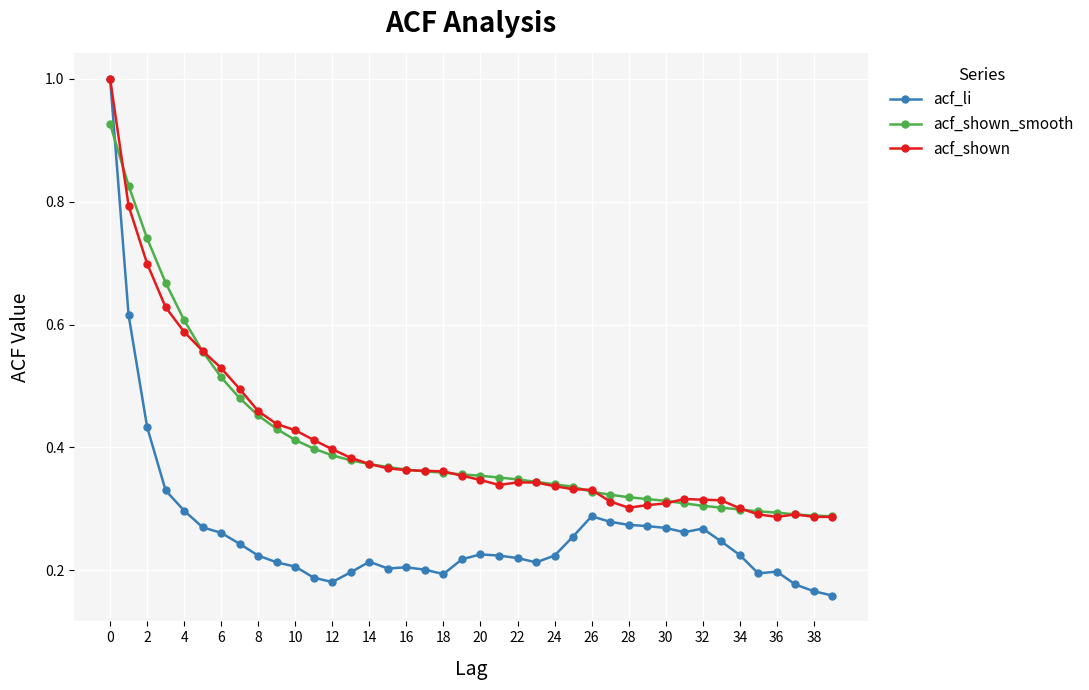

Which series ends up on top after the final intersection of acf_shown_smooth and acf_li?

acf_shown_smooth